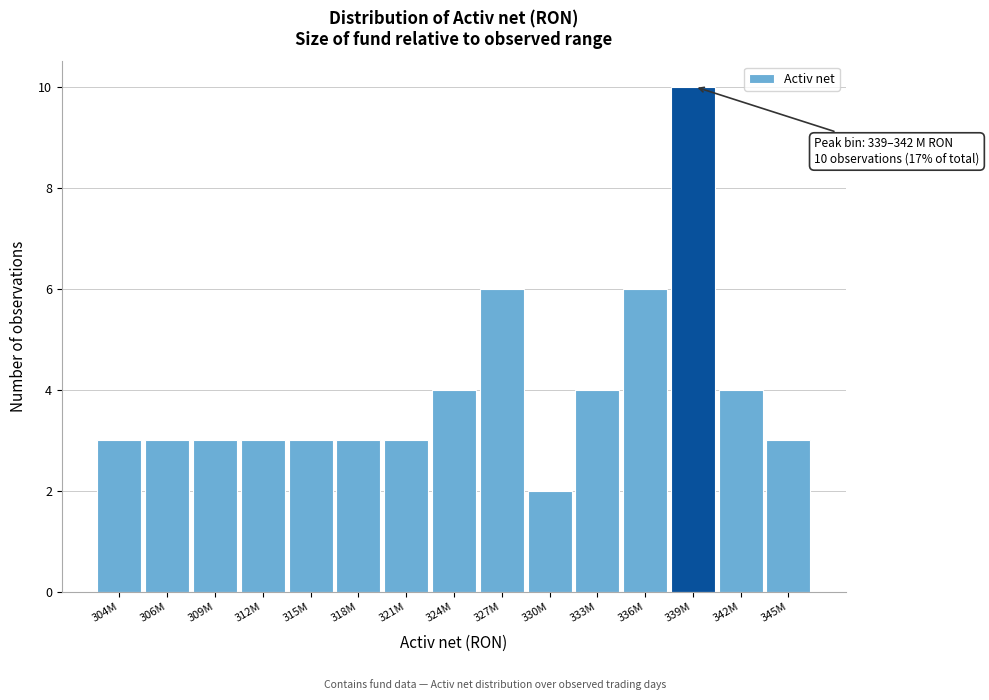

Reading right to left, transcribe all the data shown in this chart.

345M=3	342M=4	339M=10	336M=6	333M=4	330M=2	327M=6	324M=4	321M=3	318M=3	315M=3	312M=3	309M=3	306M=3	304M=3